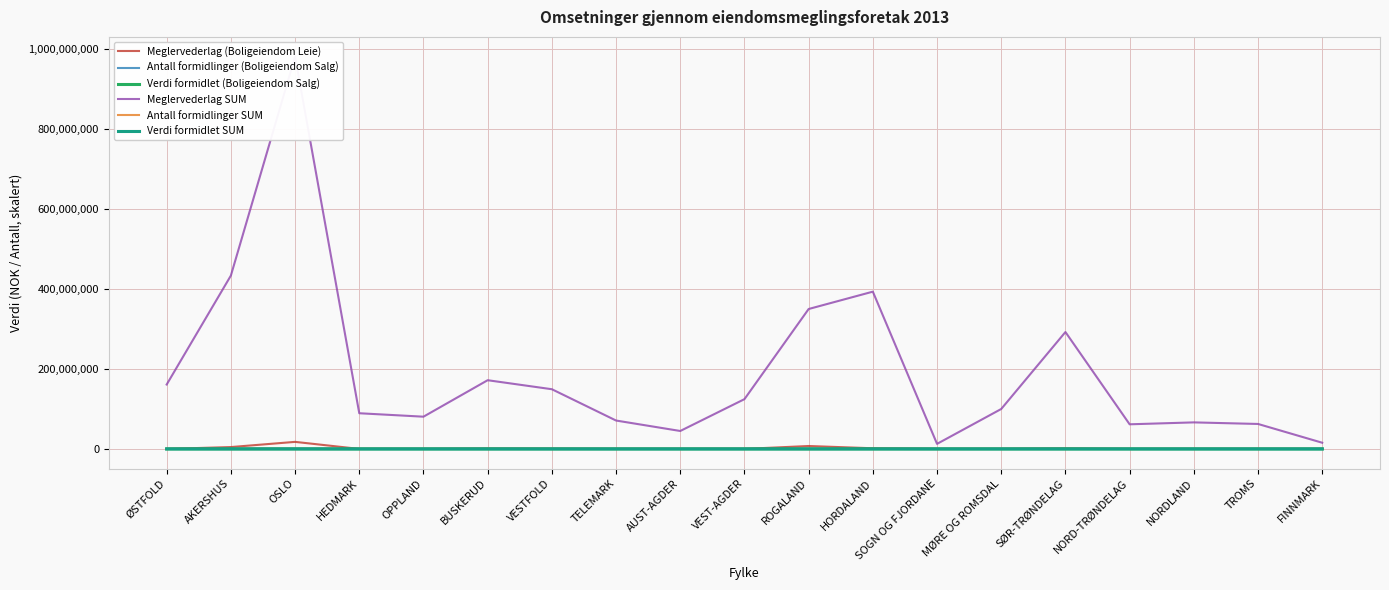

How many interior local peaks does the Verdi formidlet (Boligeiendom Salg) series have?

5